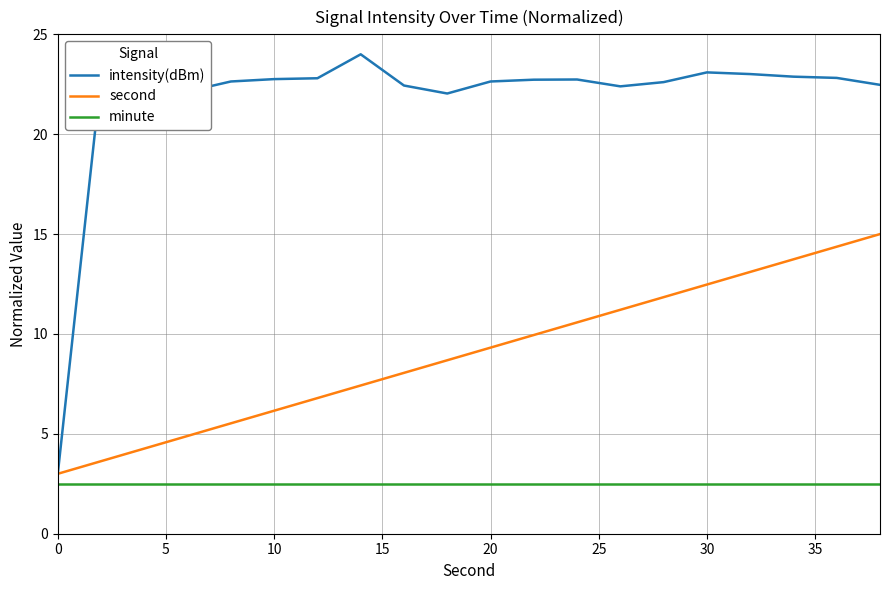

True or false: minute and intensity(dBm) intersect in this chart.

False